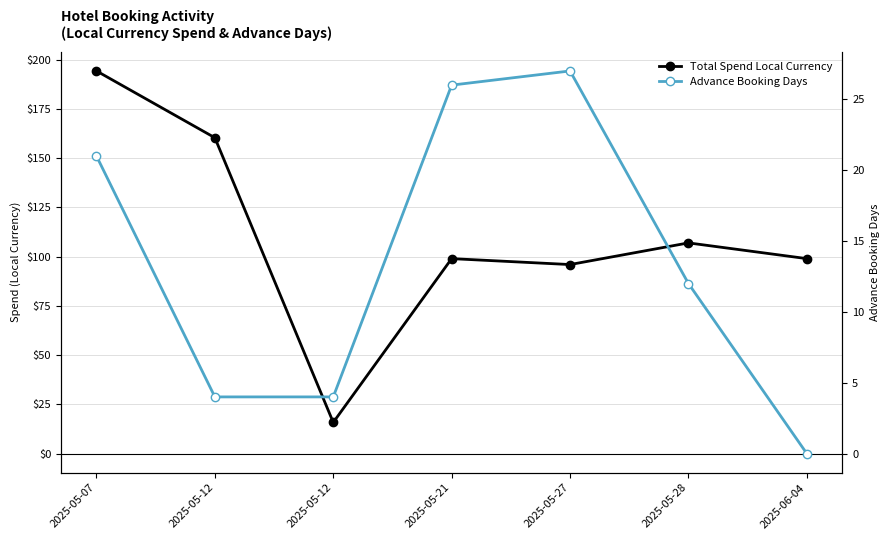

Which series has the largest total across all categories?

Total Spend Local Currency